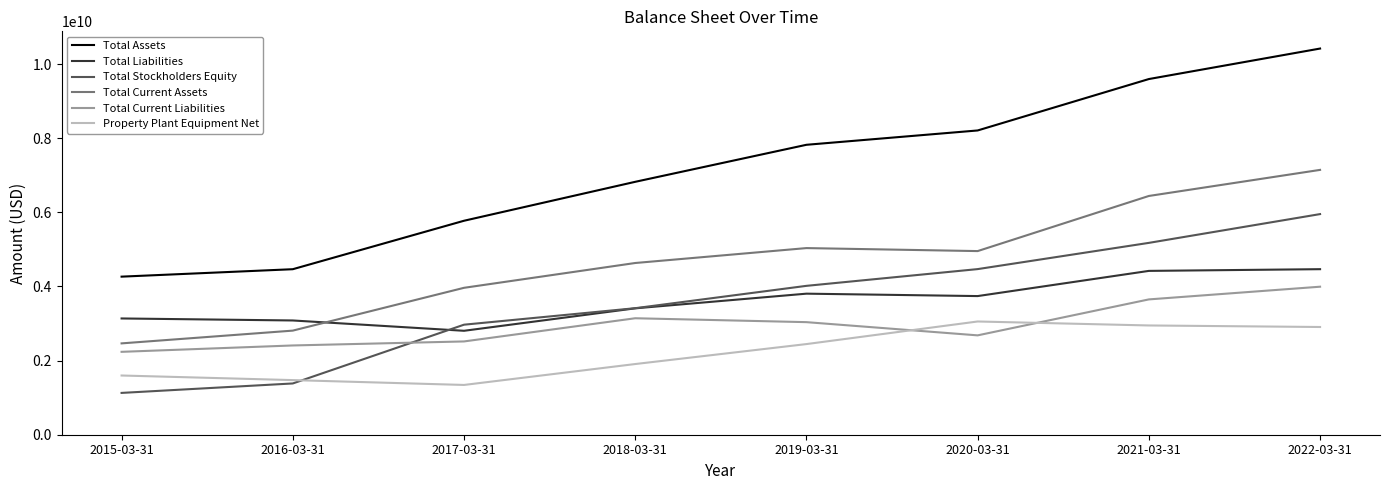

Count the number of categories in the chart.

8